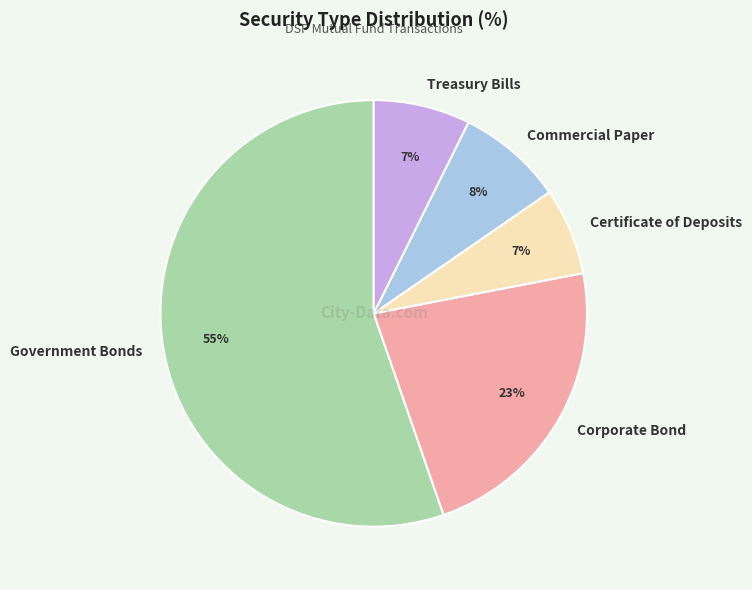

Does any single category account for the majority?

Yes